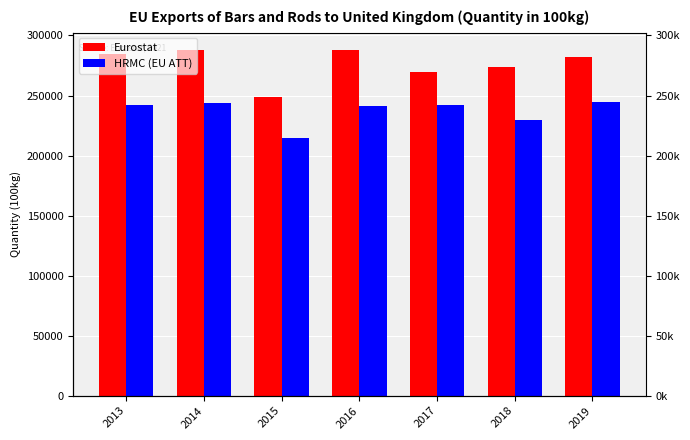

What is the approximate value of Eurostat at 2017?

269193.6